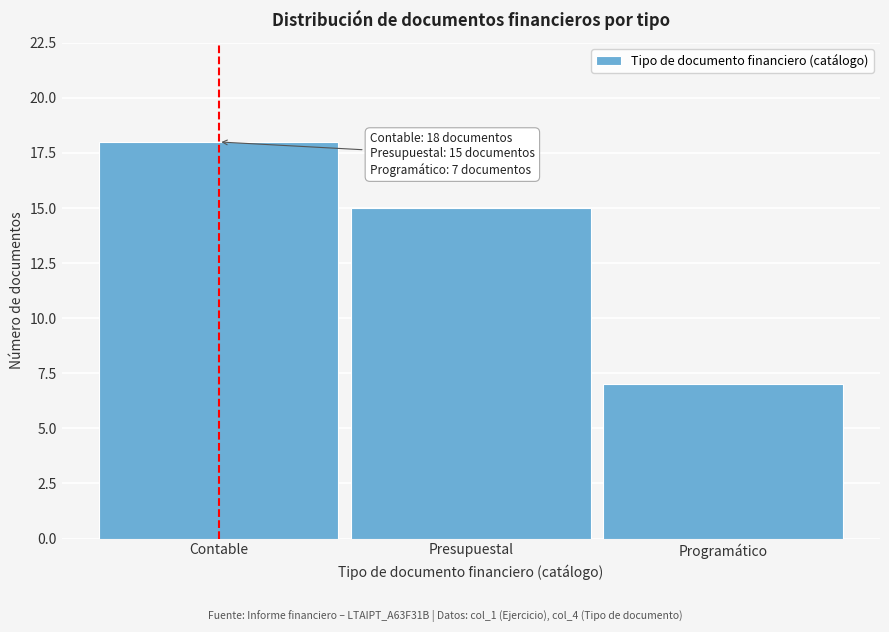

Reading left to right, extract all data points from this chart.

18	15	7